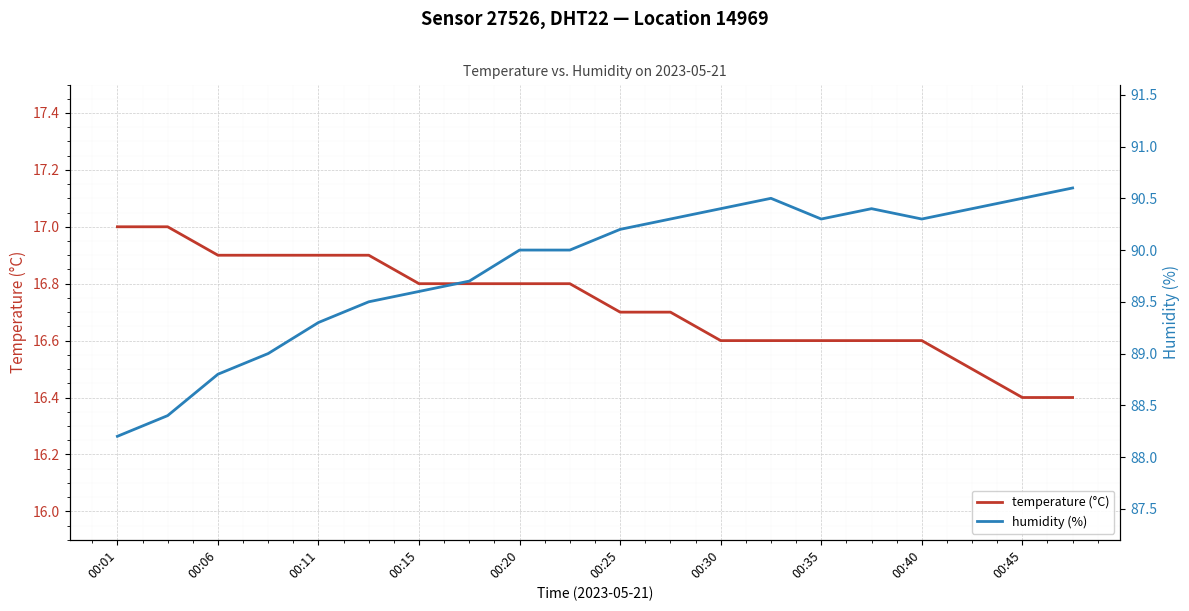

True or false: humidity (%) and temperature (°C) intersect in this chart.

False